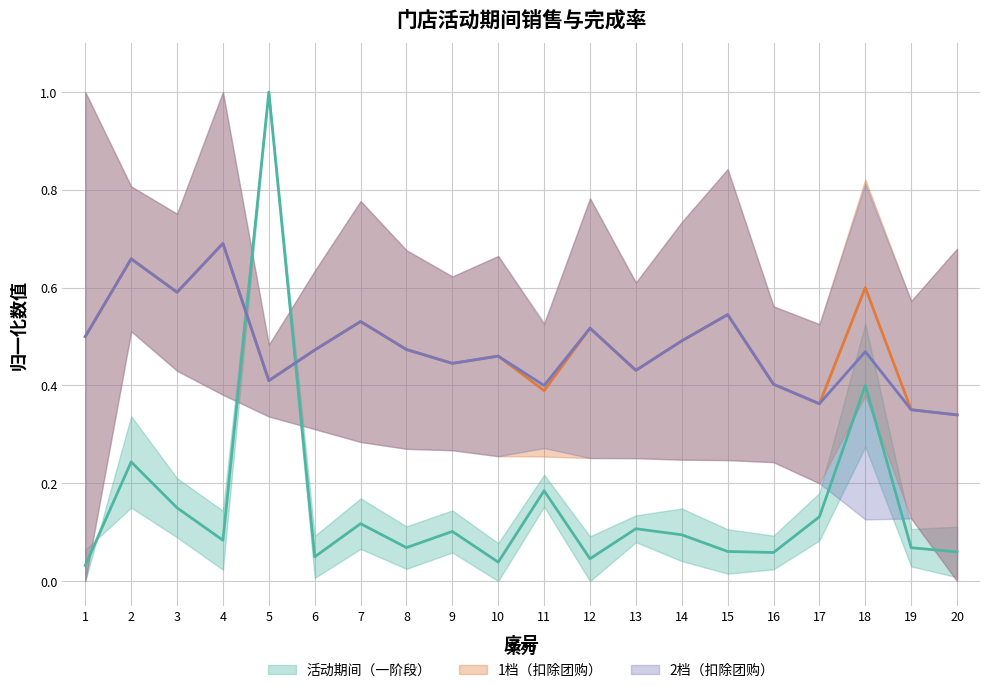

Between 10 and 17, which is larger?

17